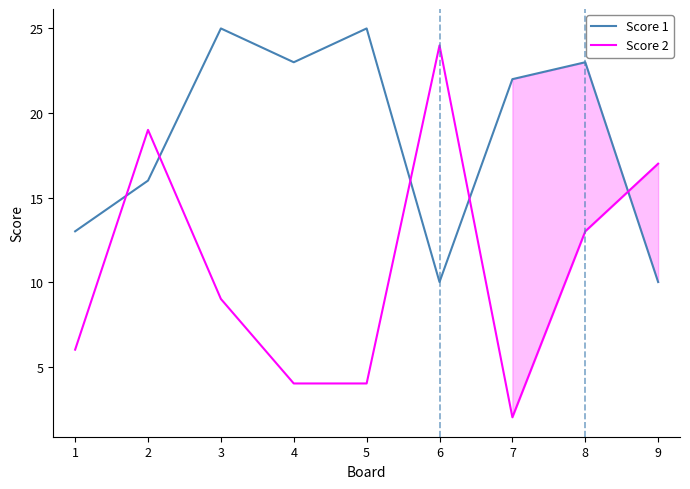

List the series in order of their overall mean, highest first.

Score 1, Score 2